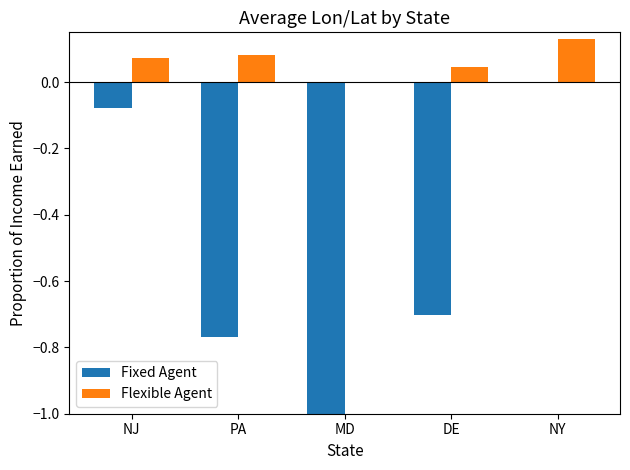

What is the sum of all Fixed Agent values?

-2.6